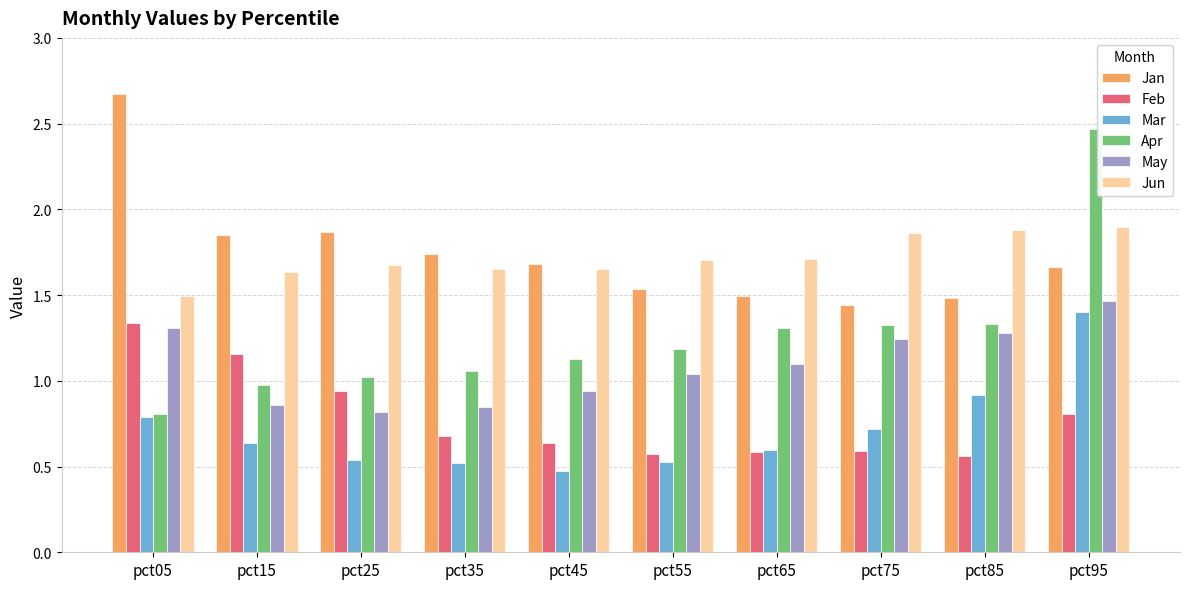

What is the maximum value for Jan?

2.7